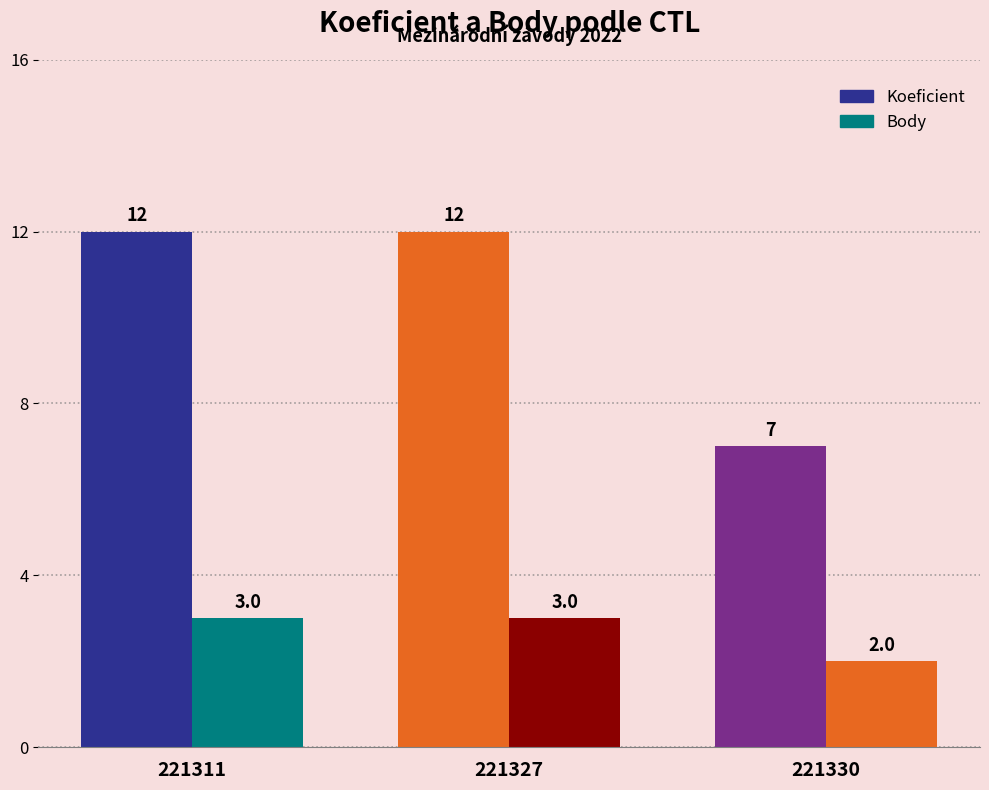

What is the approximate value of Body at 221327?

3